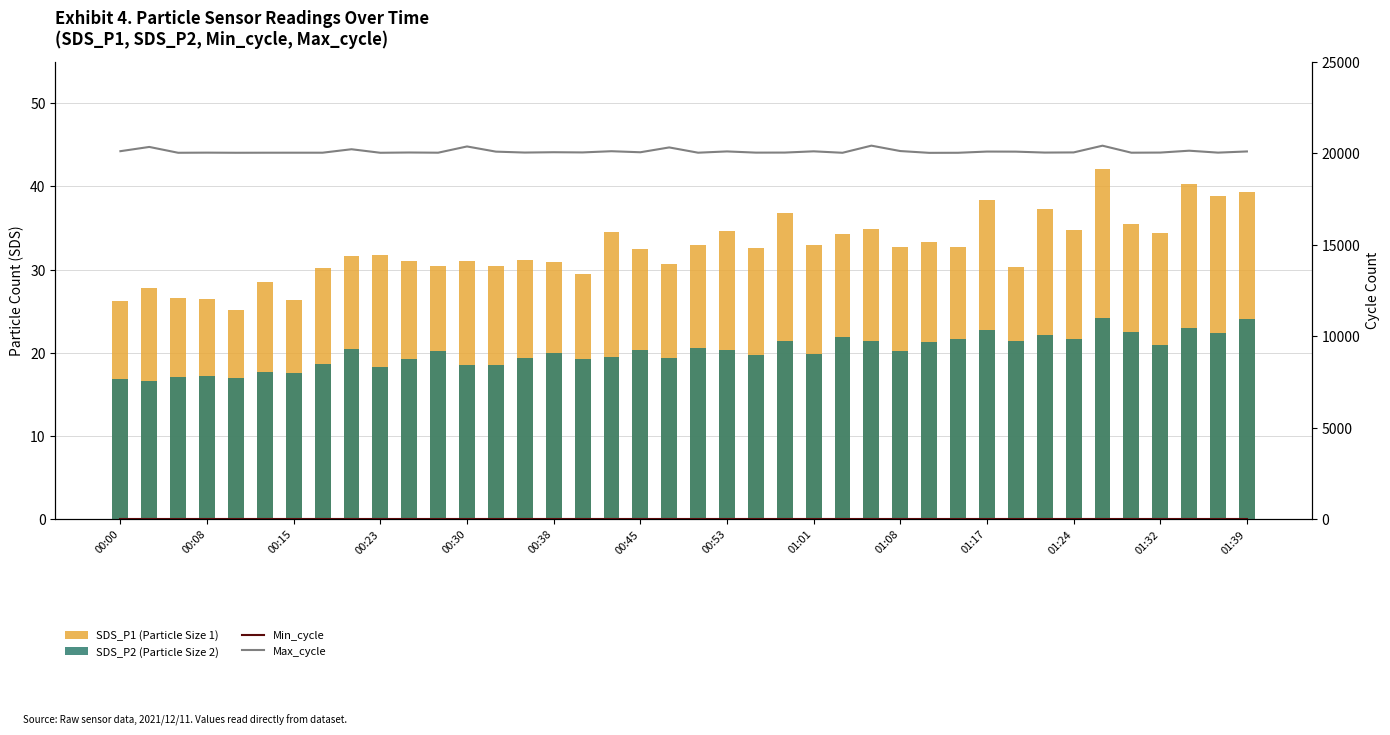

What is the minimum value for Max_cycle?

20013.0